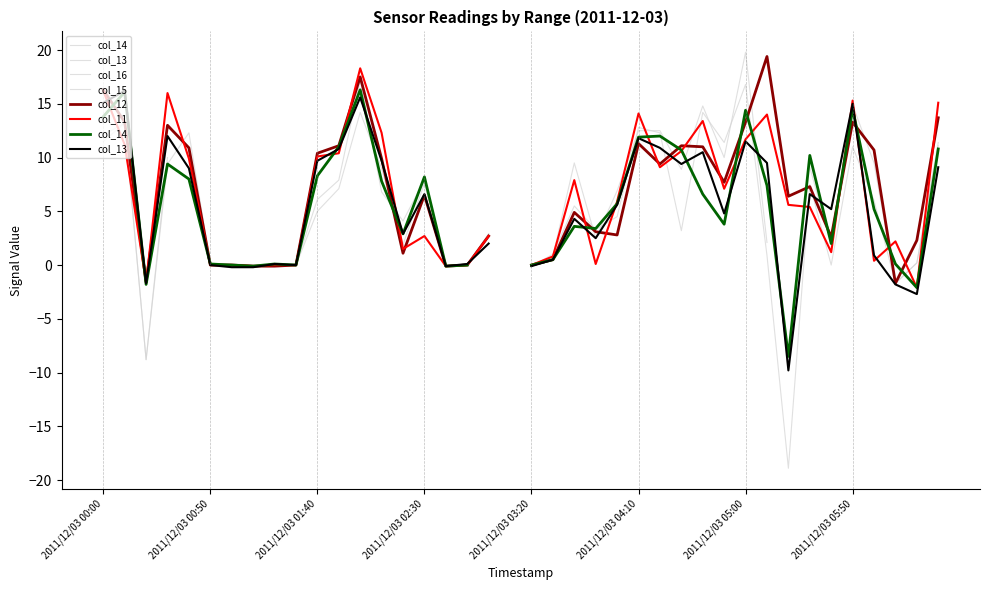

How many lines are shown in the chart?

6